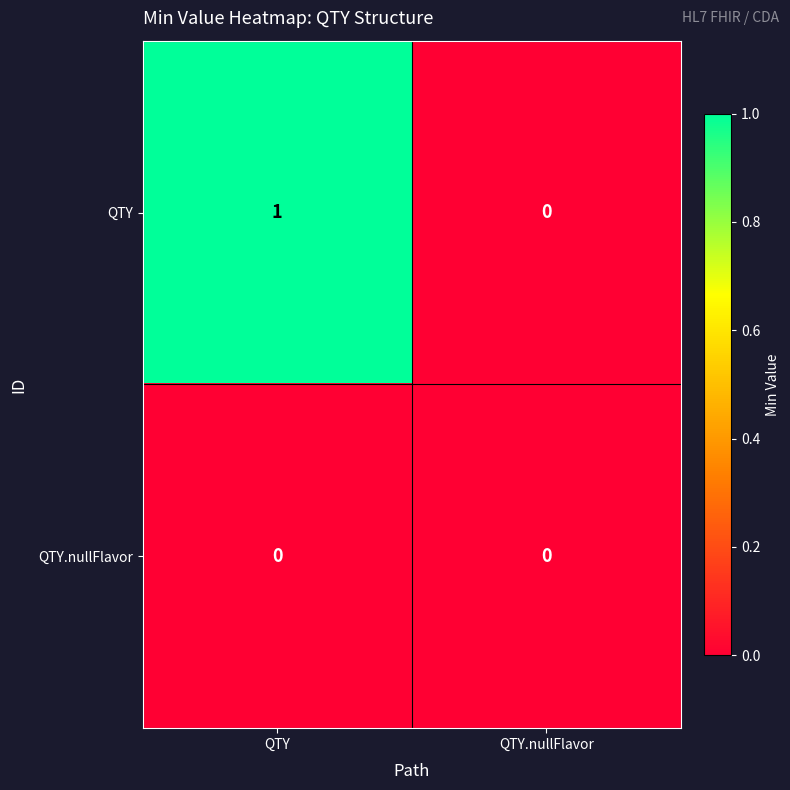

At QTY, list the series in order from smallest to largest.

QTY.nullFlavor, QTY